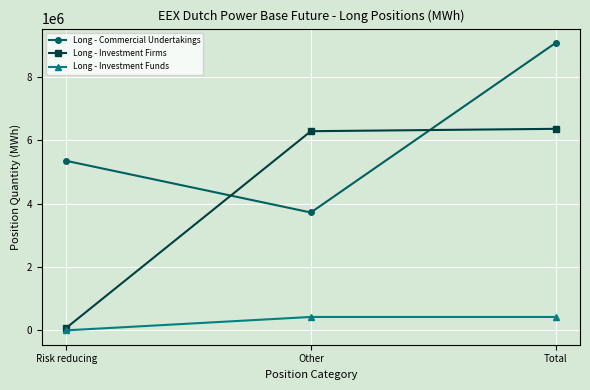

What is the difference between the Long - Investment Funds values at Total and Risk reducing?

422882